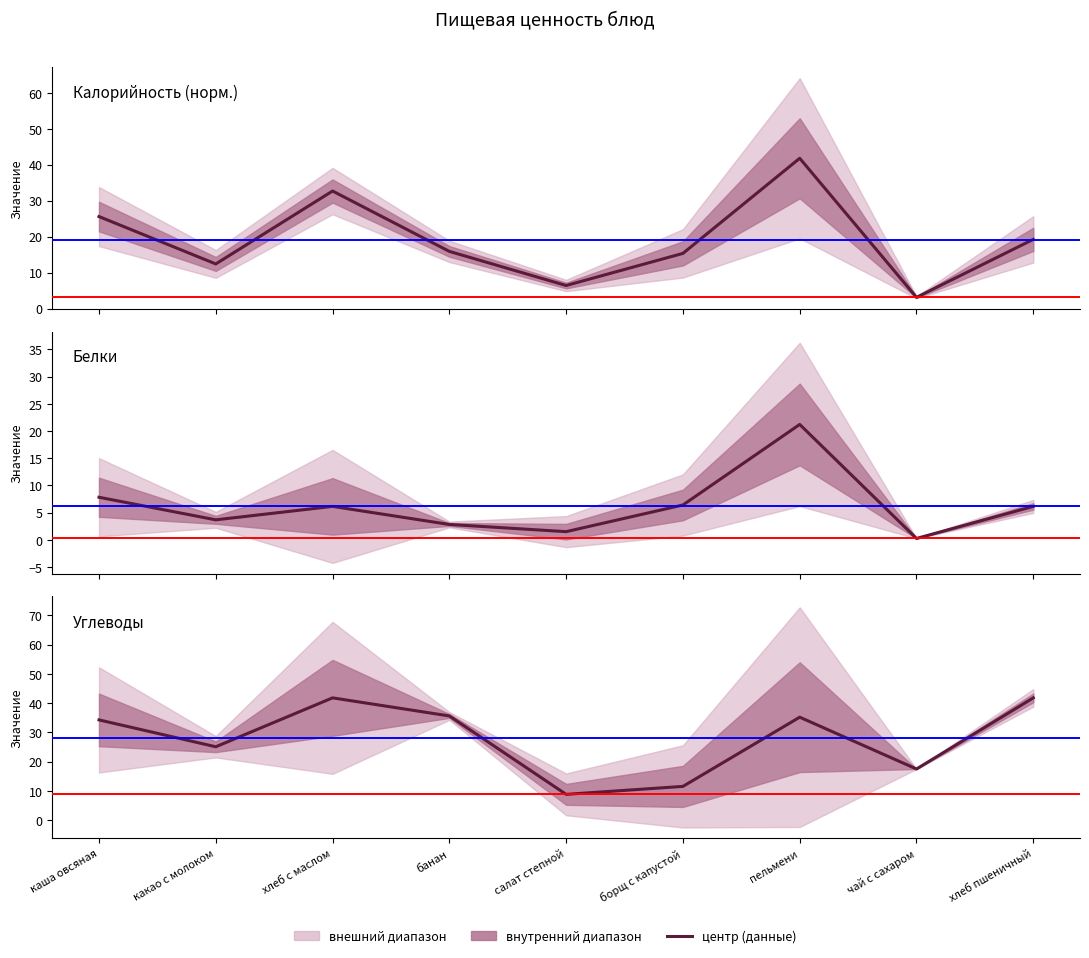

What is the sum of the Калорийность (норм.) values at пельмени and чай с сахаром?

44.9